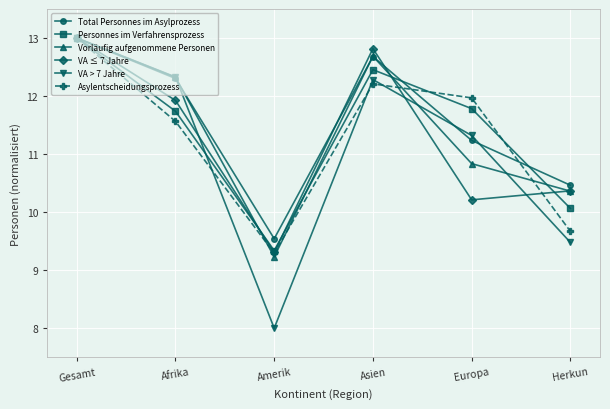

Rank the categories by Vorläufig aufgenommene Personen value from lowest to highest.

Amerik, Herkun, Europa, Afrika, Asien, Gesamt